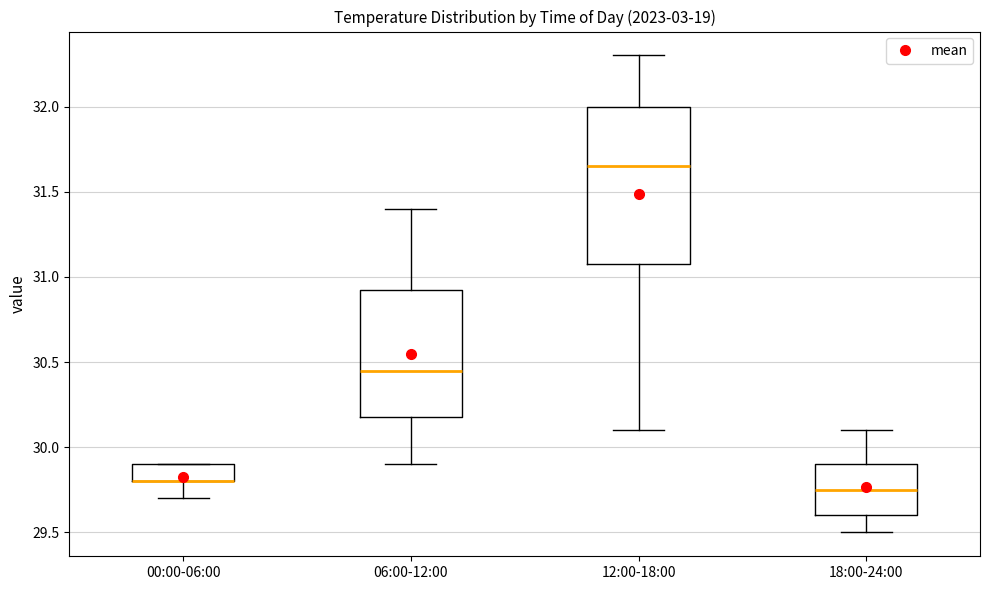

Reading left to right, transcribe this box plot: for each box, give where its median line is, the range the box spans, and where its two whiskers end, as read against the y-axis. The values are not printed on the chart, so give them approximately, as read against the axis.

00:00-06:00: median 29.80 (drawn on the box's lower edge), box 29.80 to 29.90, whiskers 29.70 to 29.90
06:00-12:00: median 30.45, box 30.20 to 30.95, whiskers 29.90 to 31.40
12:00-18:00: median 31.65, box 31.10 to 32.00, whiskers 30.10 to 32.30
18:00-24:00: median 29.75, box 29.60 to 29.90, whiskers 29.50 to 30.10